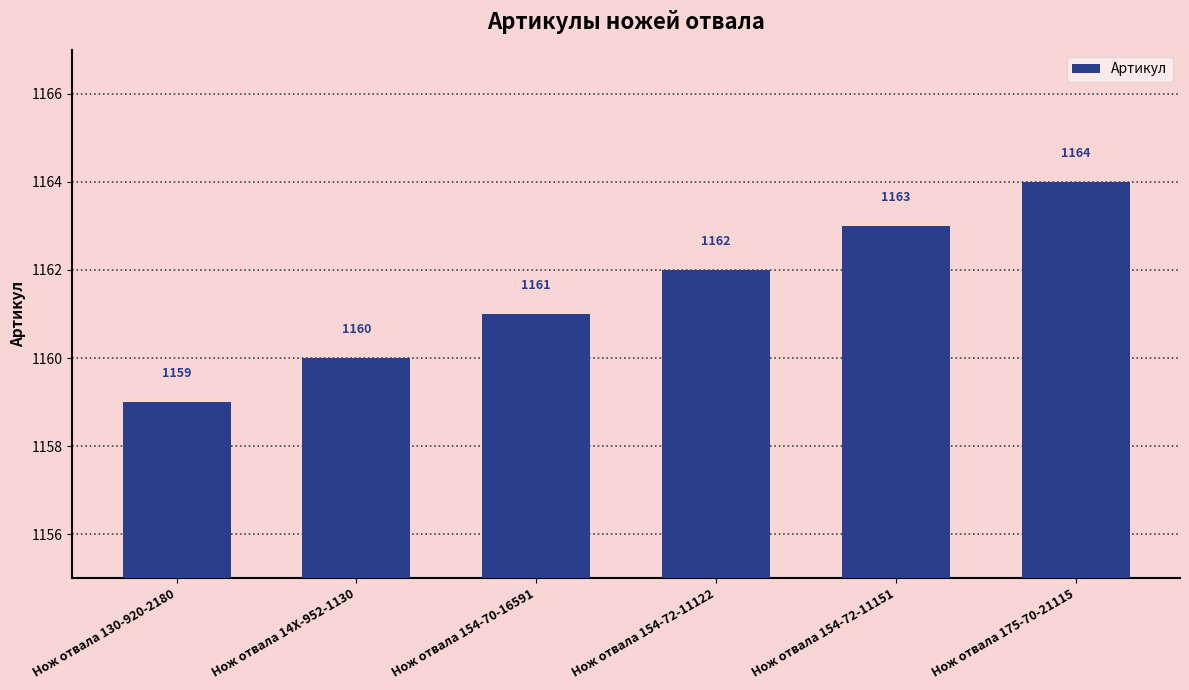

Reading left to right, list all the values displayed in this chart.

Нож отвала 130-920-2180=1159	Нож отвала 14X-952-1130=1160	Нож отвала 154-70-16591=1161	Нож отвала 154-72-11122=1162	Нож отвала 154-72-11151=1163	Нож отвала 175-70-21115=1164